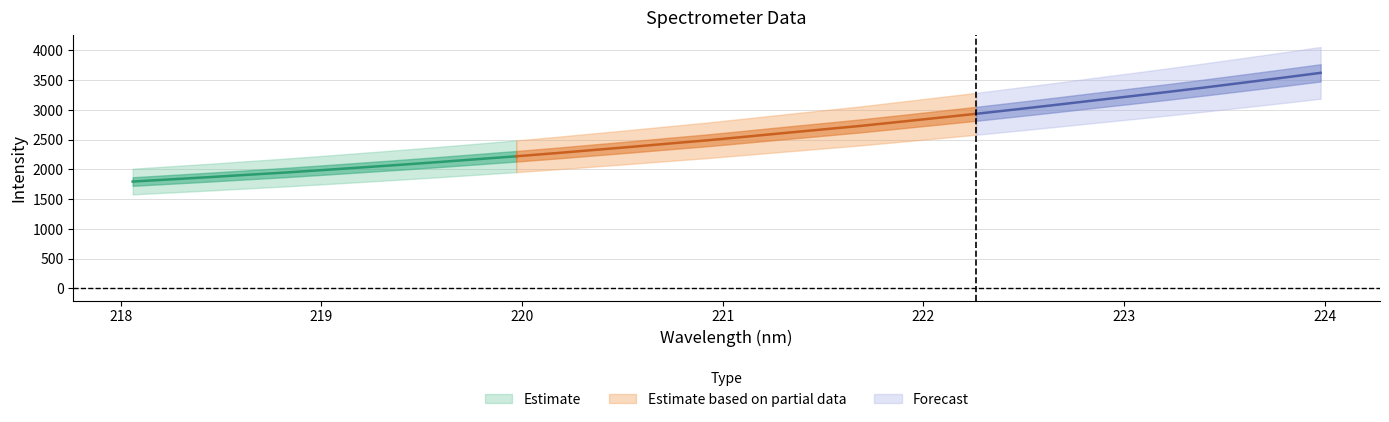

What is the difference between the values at 222.263 and 221.1174?

383.4